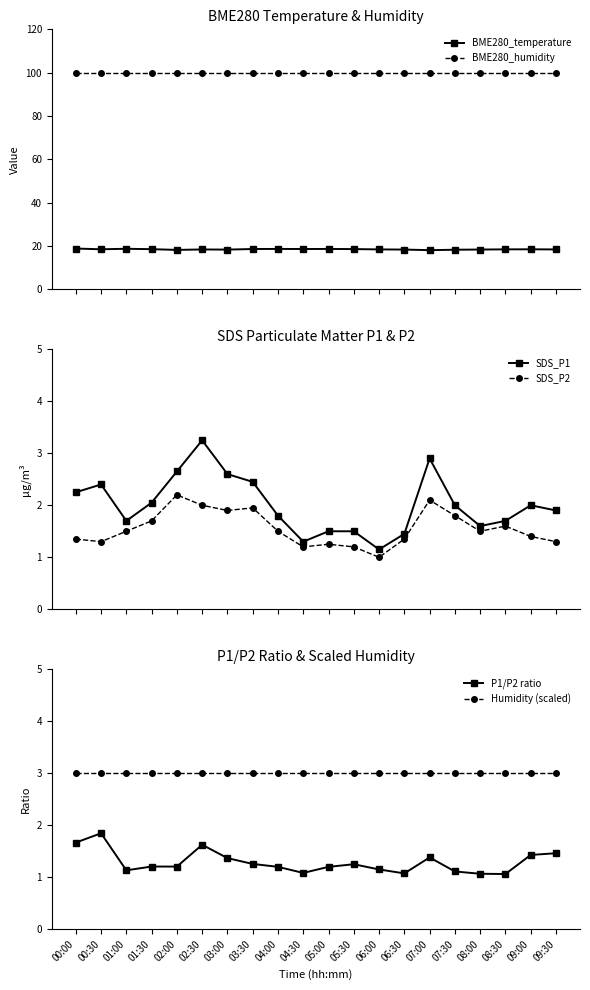

True or false: BME280_temperature and Humidity (scaled) cross at least once.

False